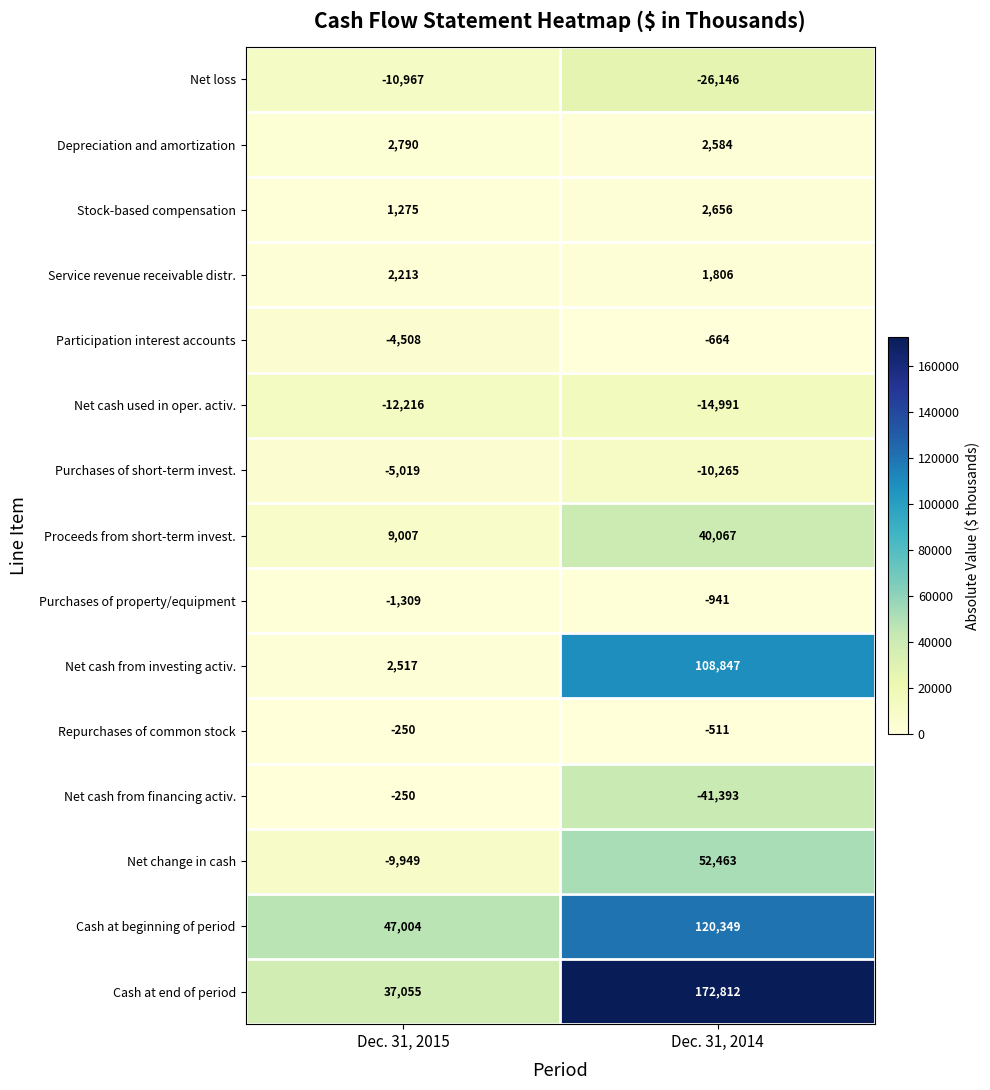

Which series has the largest range (max minus min)?

Cash at end of period